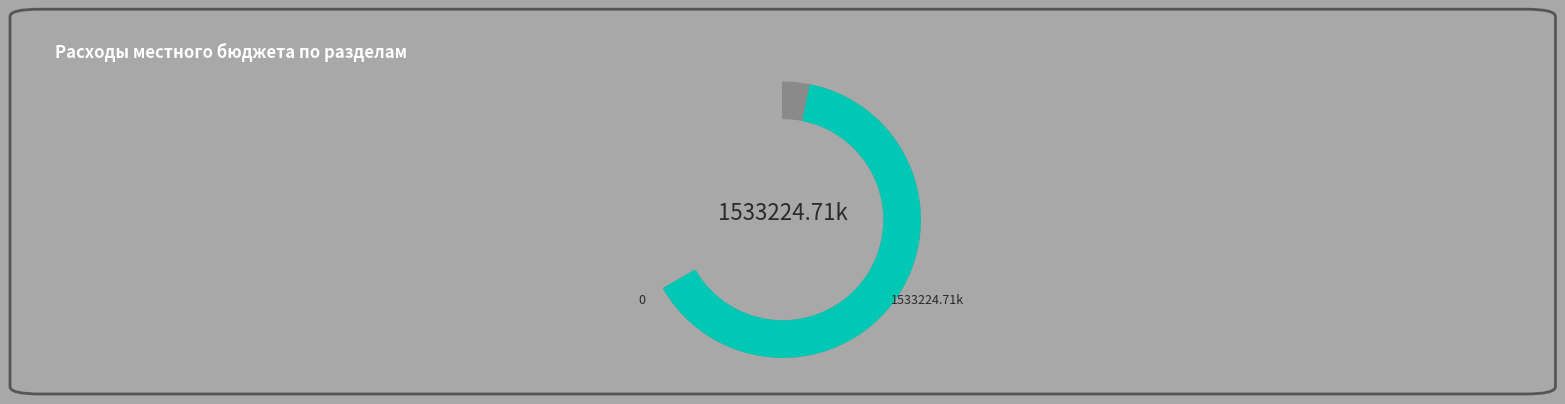

Combined, do Функционирование Правительства and Связь и информатика account for over 50%?

No